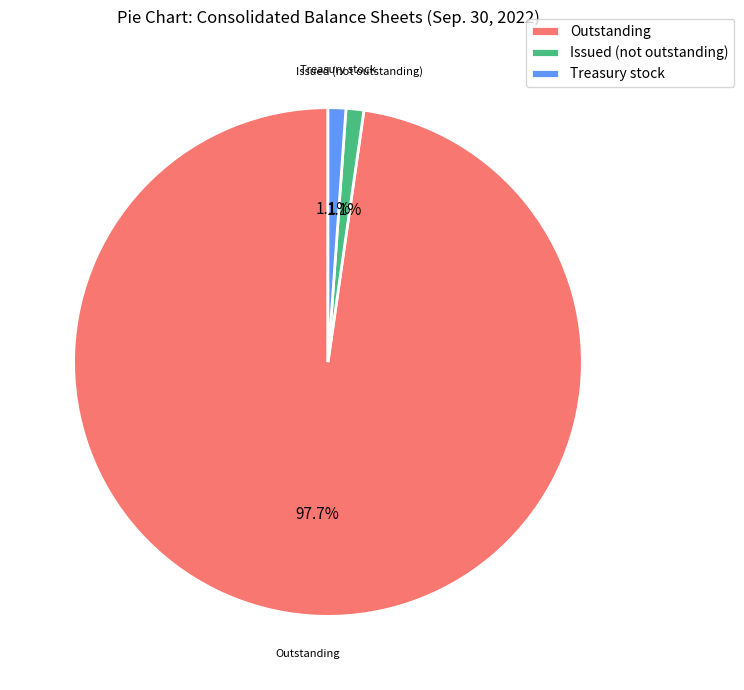

Combined, do Treasury stock and Outstanding account for over 50%?

Yes